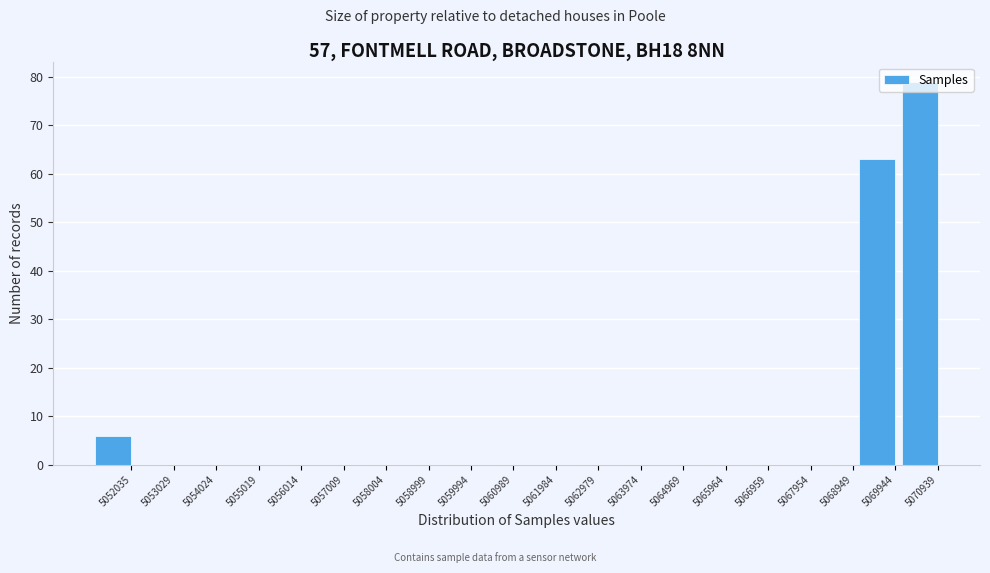

True or false: the data shows 0 at 5065964.

True